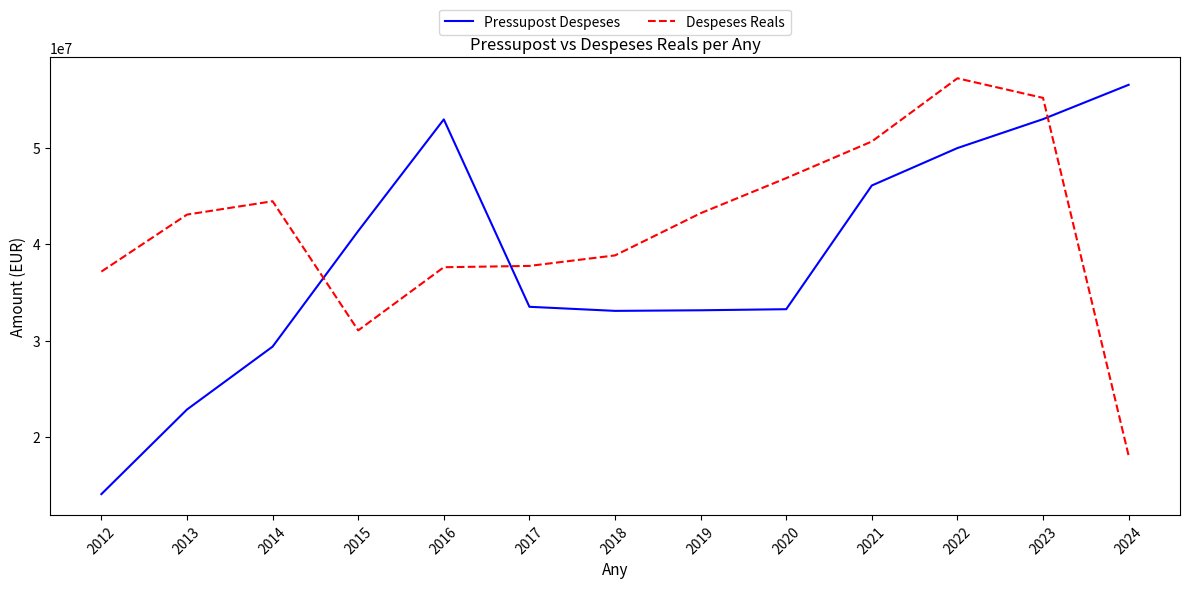

What is the difference between the maximum and minimum values in the Despeses Reals series?

39150404.1